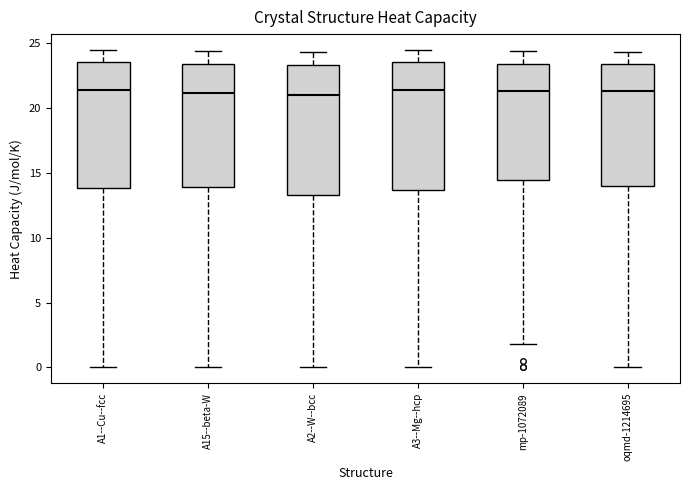

Reading left to right, read every box against the y-axis: the position of its median line, the range the box covers, and the ends of its whiskers. The values are not printed on the chart, so give them approximately, as read against the axis.

A1--Cu--fcc: median 21.5, box 14.0 to 23.5, whiskers 0.0 to 24.5
A15--beta-W: median 21.0, box 14.0 to 23.5, whiskers 0.0 to 24.5
A2--W--bcc: median 21.0, box 13.5 to 23.5, whiskers 0.0 to 24.5
A3--Mg--hcp: median 21.5, box 13.5 to 23.5, whiskers 0.0 to 24.5
mp-1072089: median 21.5, box 14.5 to 23.5, whiskers 2.0 to 24.5
oqmd-1214695: median 21.5, box 14.0 to 23.5, whiskers 0.0 to 24.5